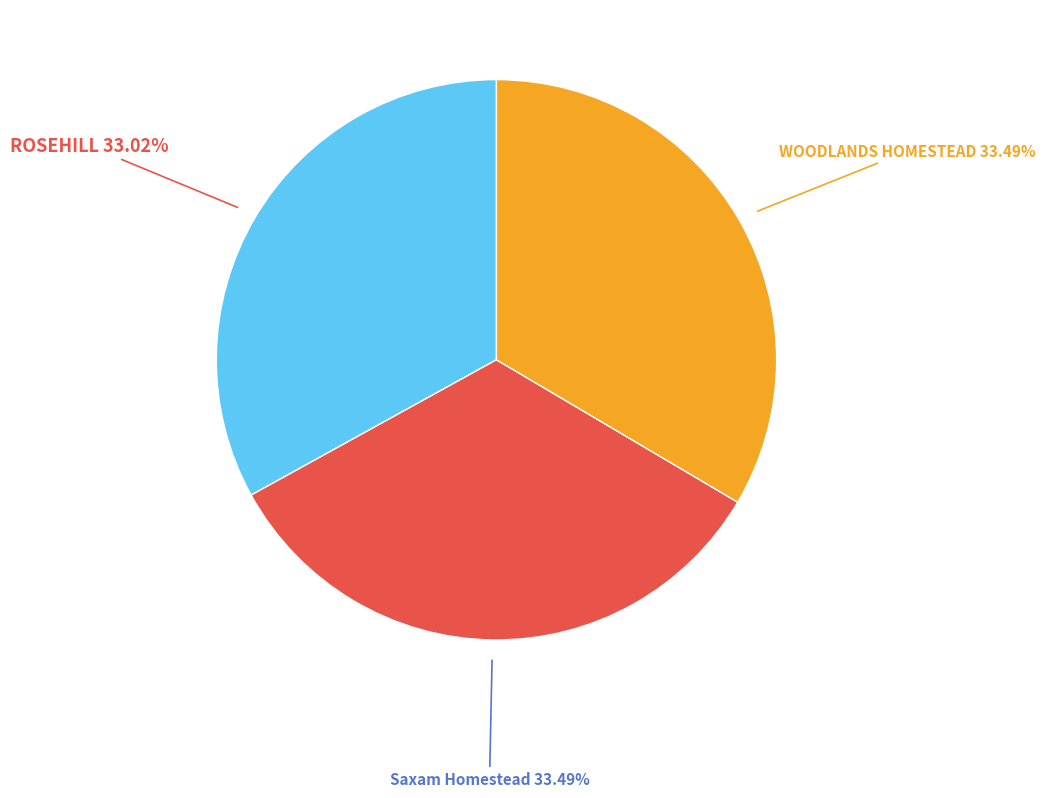

What is the ratio of the value at Saxam Homestead to the value at WOODLANDS HOMESTEAD?

1.0